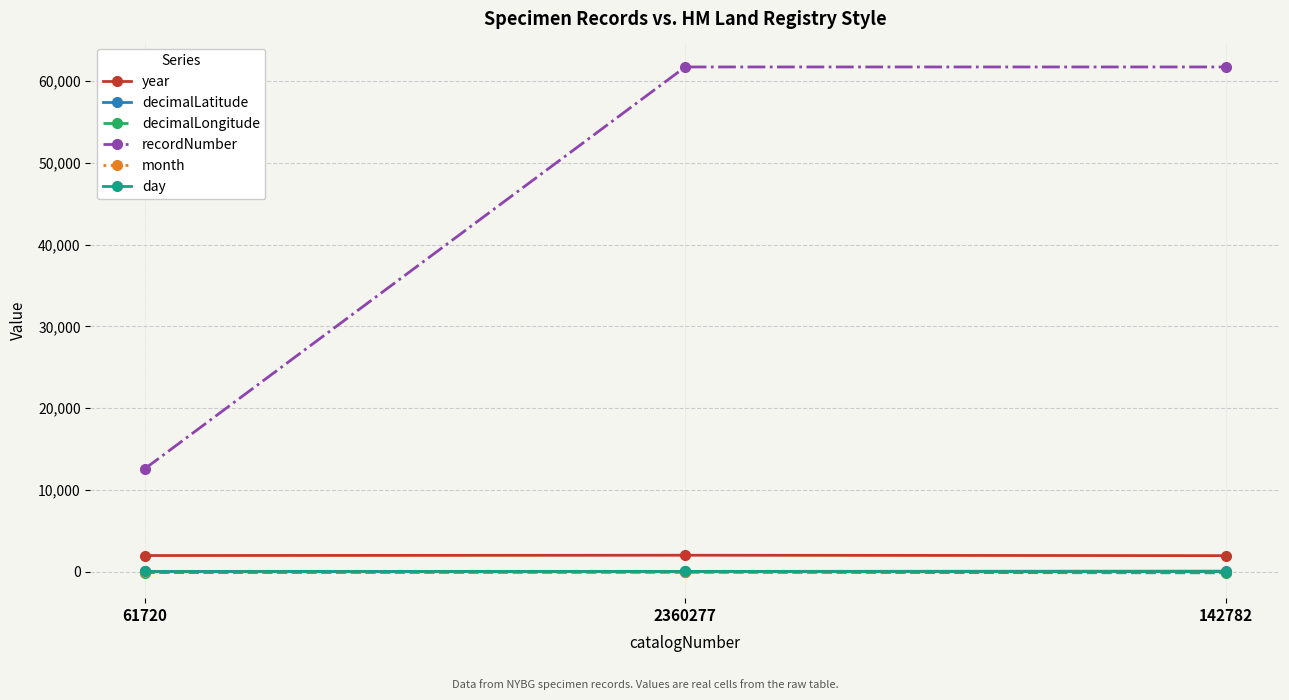

True or false: decimalLongitude has a value of -77.2 at 2360277.

True